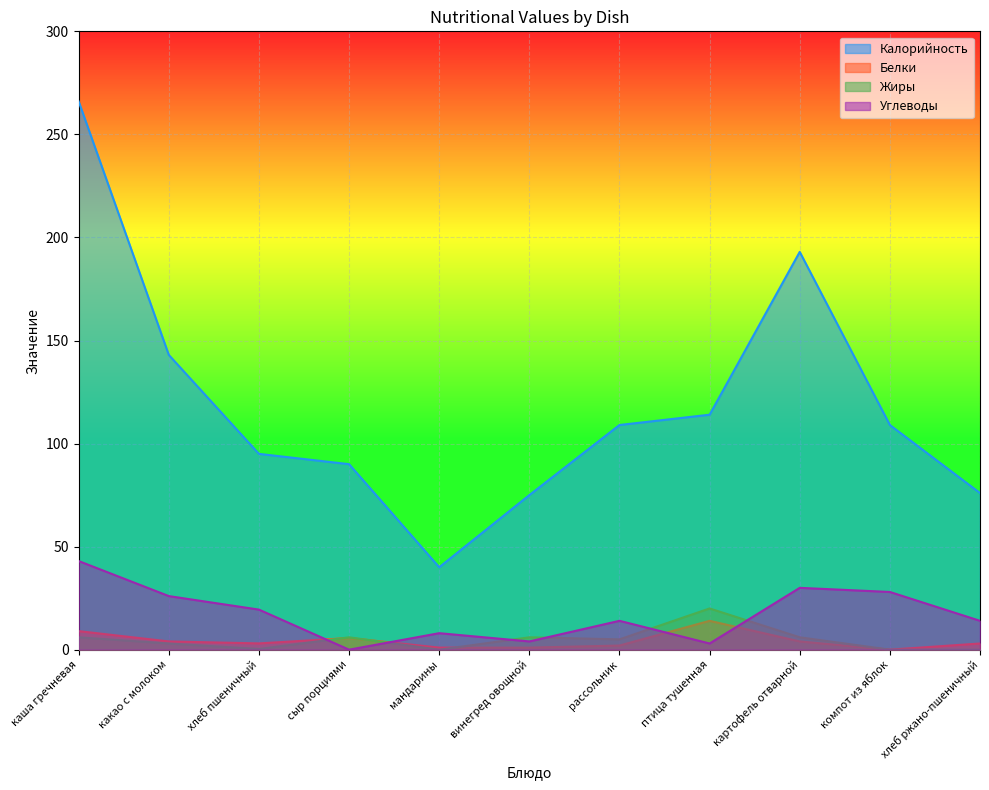

Where is the first local maximum for Углеводы?

мандарины